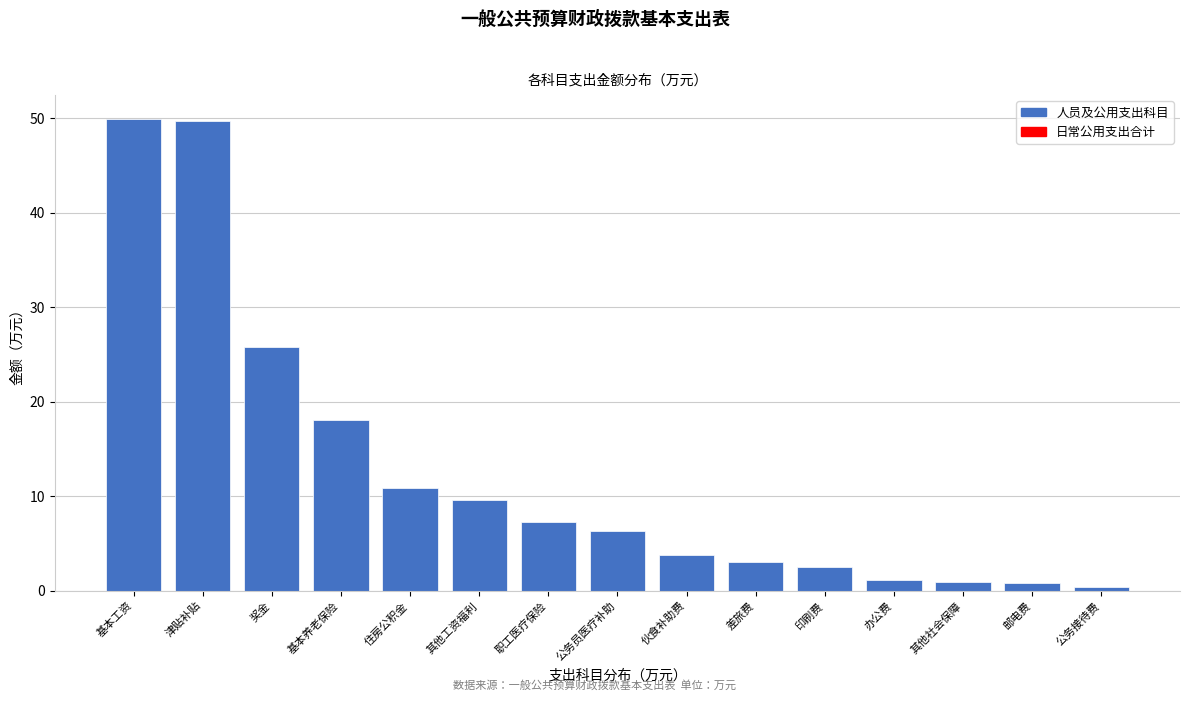

Read the value at 印刷费.

2.5